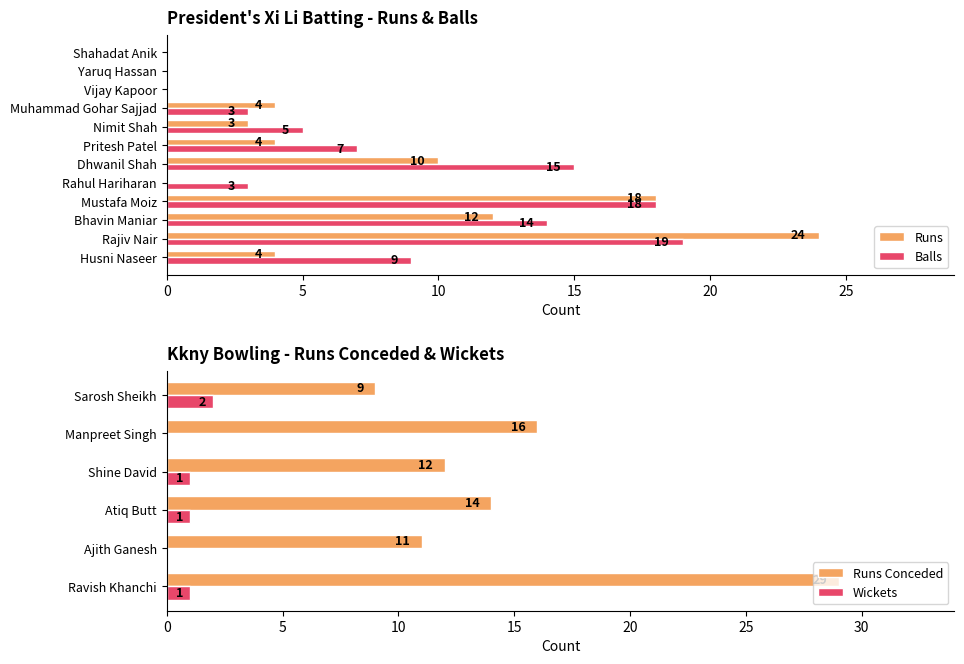

What is the sum of the Runs values at Husni Naseer and Yaruq Hassan?

4